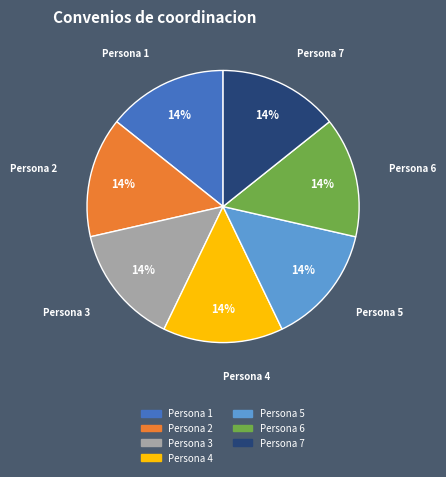

What is the ratio of the value at Persona 7 to the value at Persona 3?

1.0